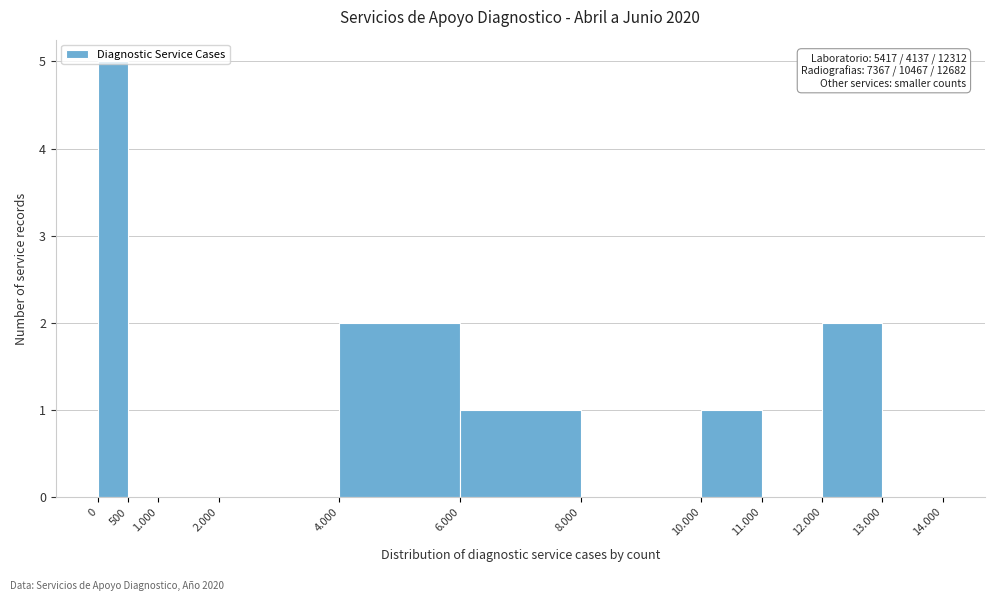

What is the greatest value displayed?

5